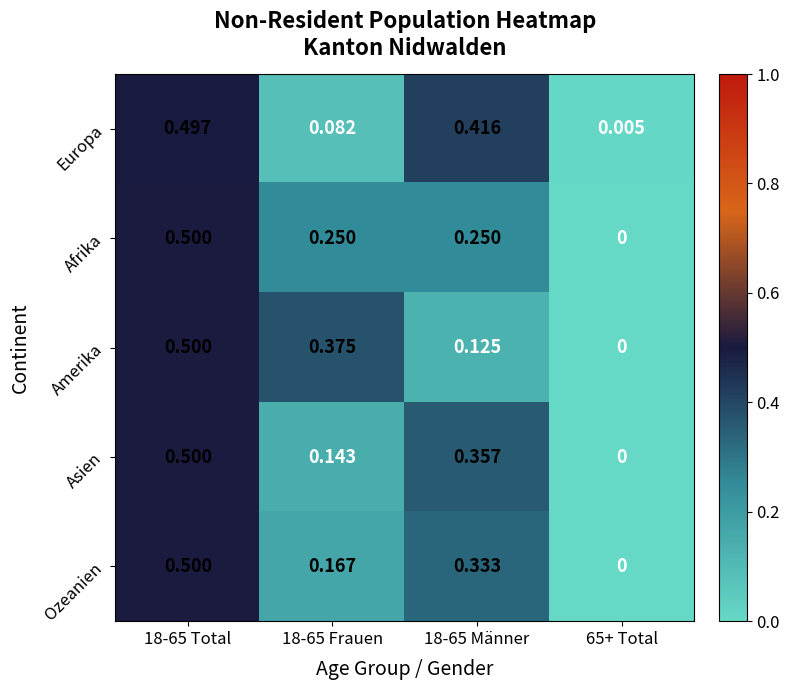

Is the value of Amerika at 65+ Total greater than the value of Ozeanien at 18-65 Total?

No